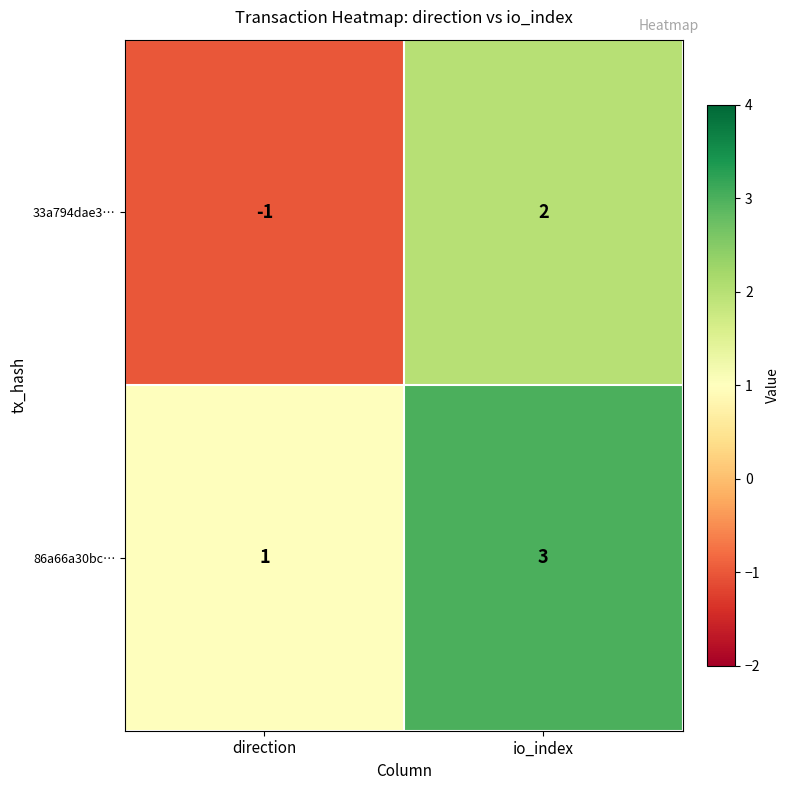

Which category has the lowest value across all series?

direction